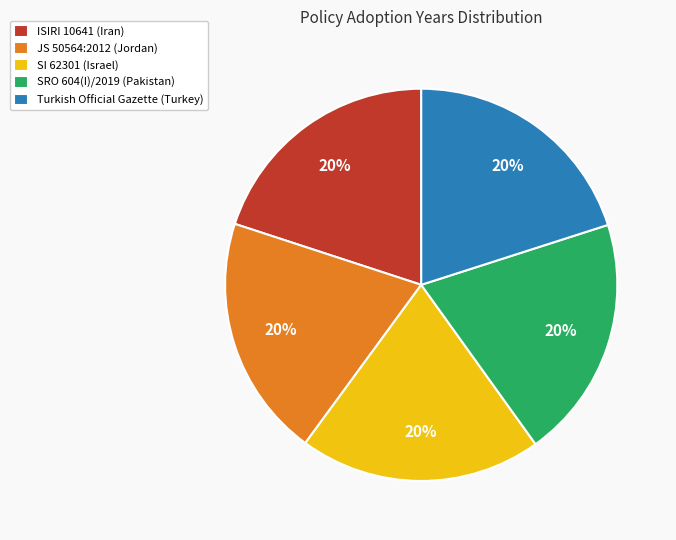

Is it true that Turkish Official Gazette (Turkey) is 20% of the pie?

True